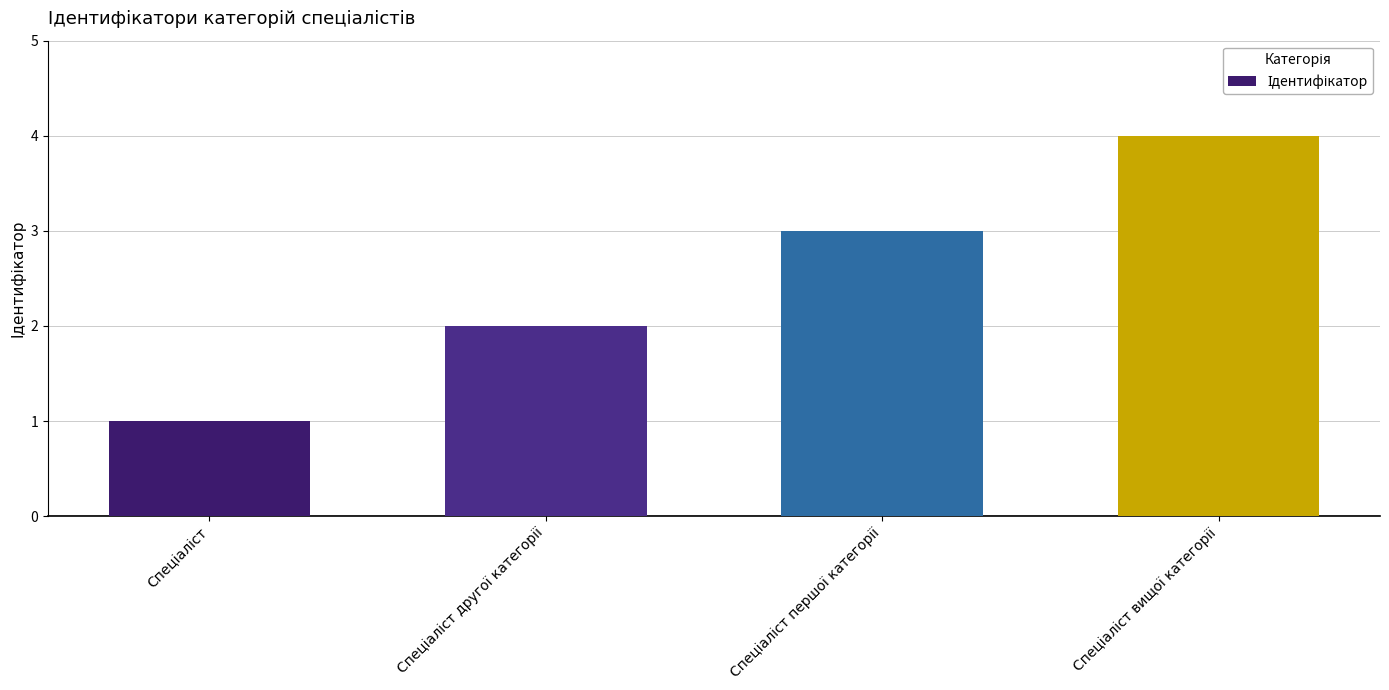

What is the difference between the maximum and second lowest values?

2